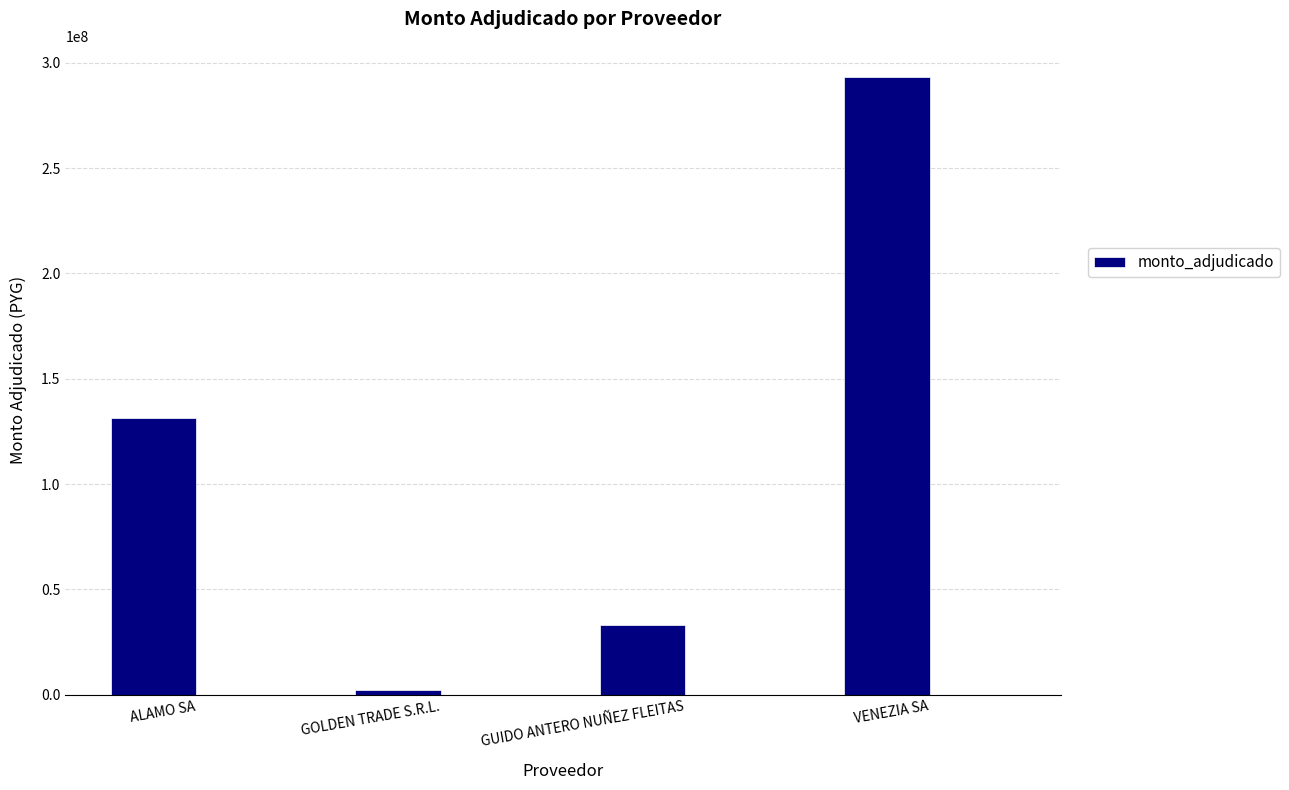

What position from the right is VENEZIA SA?

1